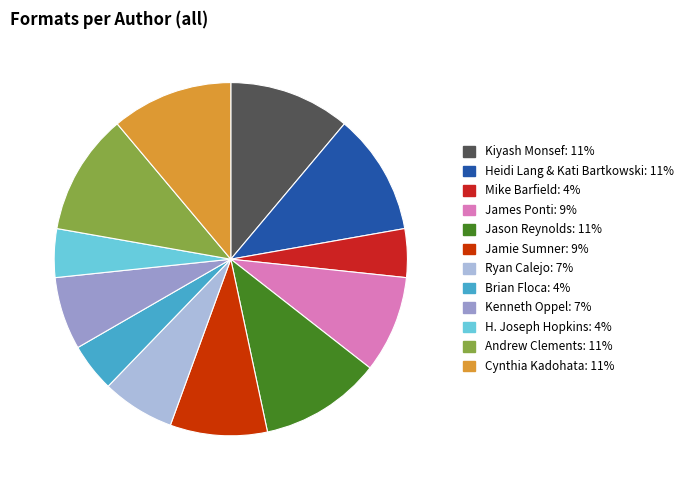

The Andrew Clements slice represents 11% of the pie. True or false?

True